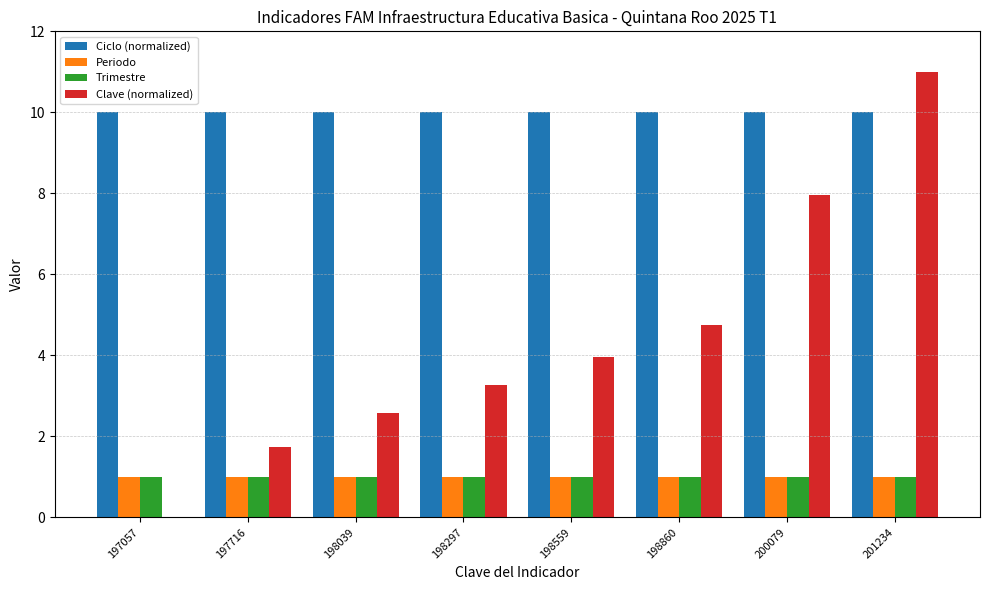

What is the sum of all Periodo values?

8.0